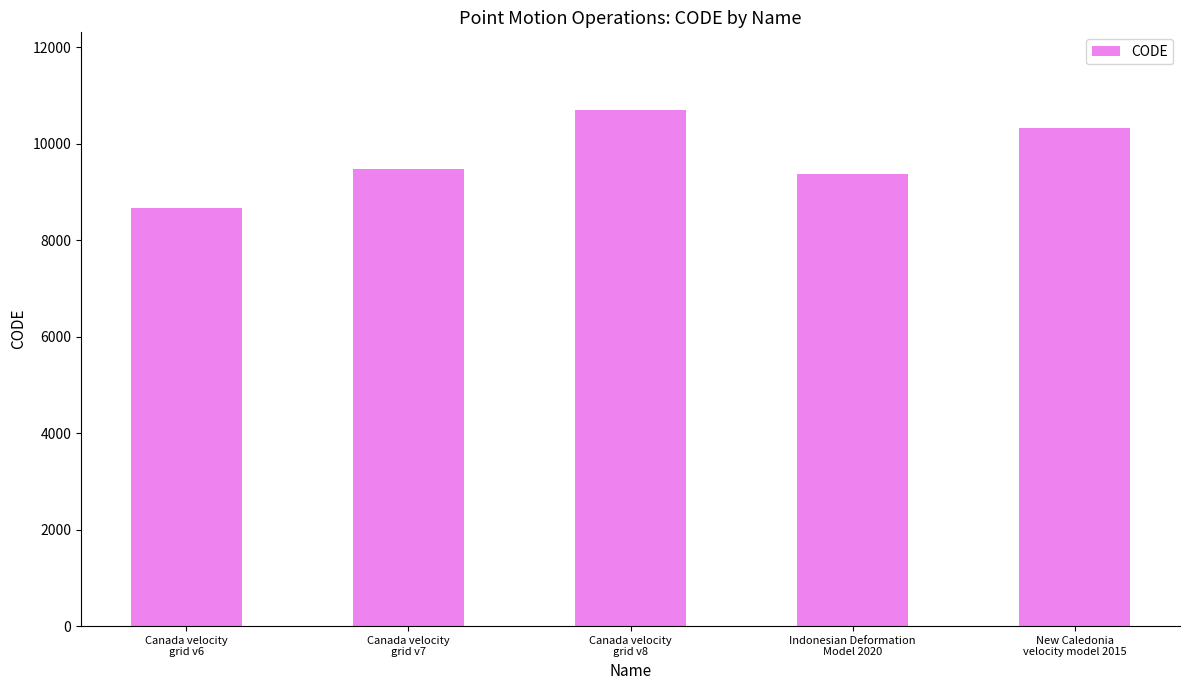

What is the sum of all values?

48564